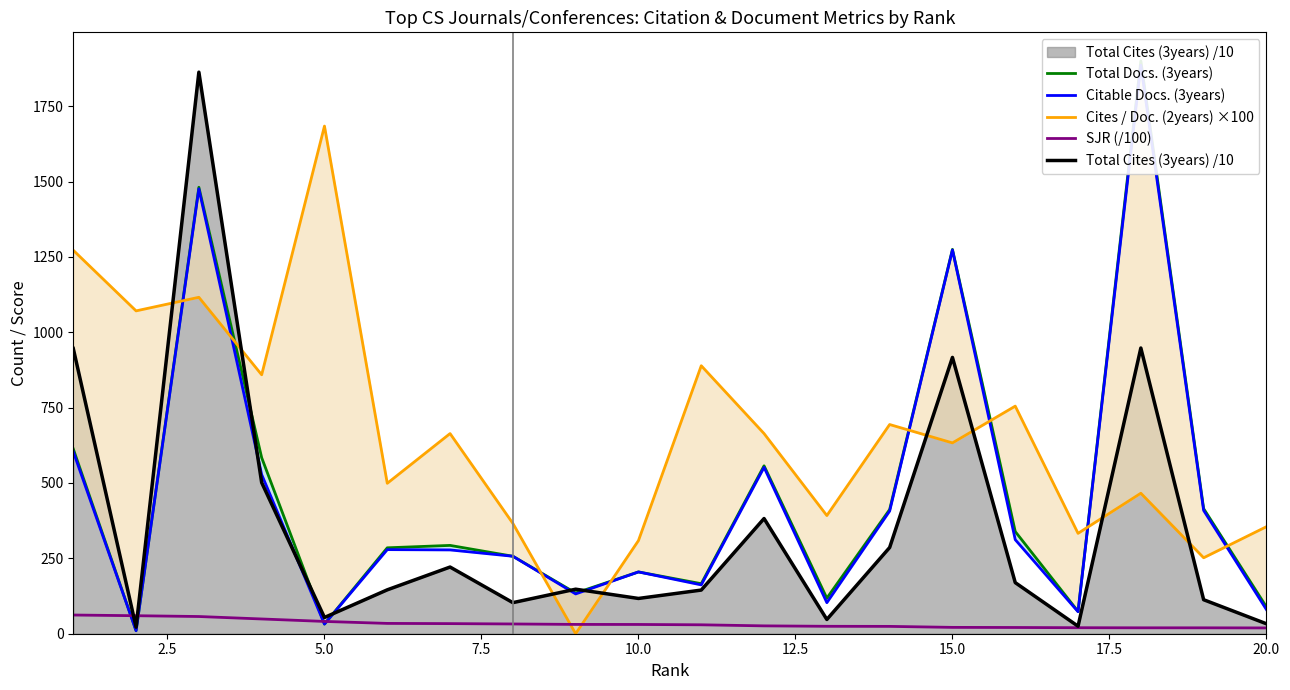

What is the maximum value for Total Cites (3years) /10?

1862.9